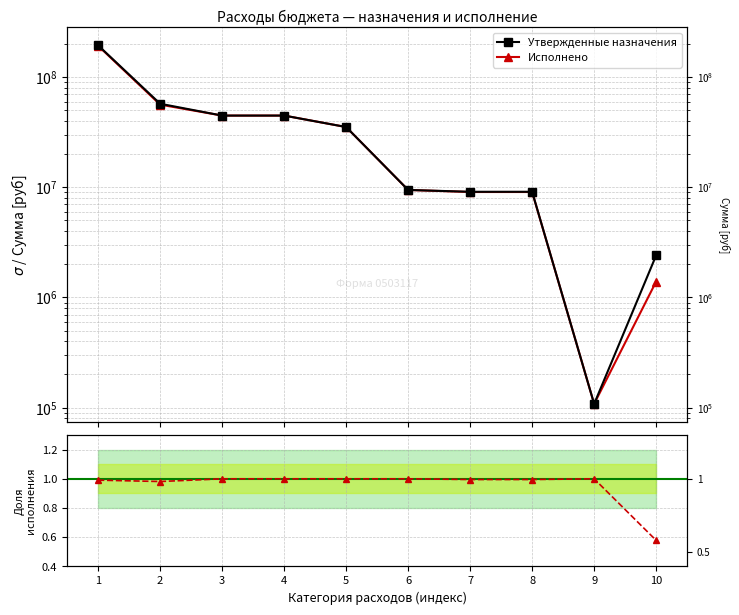

What is the difference between the maximum and minimum values in the Утвержденные назначения series?

194320575.5